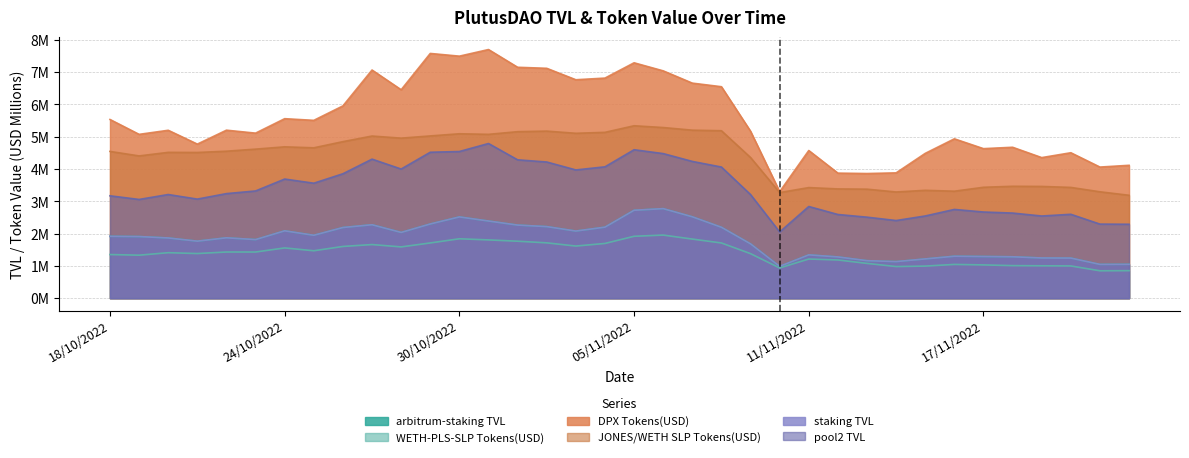

Which series has the largest total across all categories?

DPX Tokens(USD)